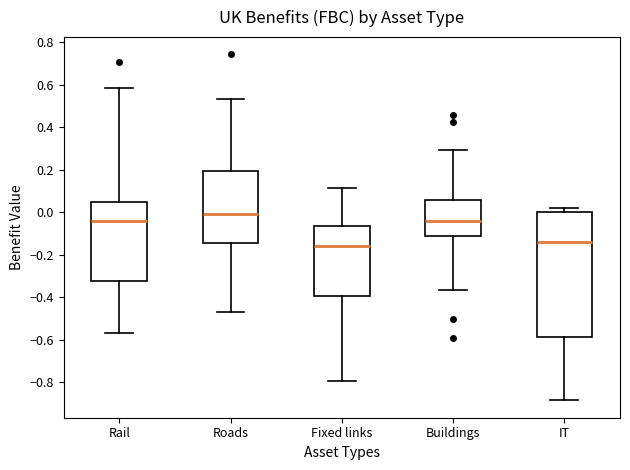

Where does the median line of the box for Buildings sit on the y-axis? The values are not printed on the chart, so give them approximately, as read against the axis.

-0.04